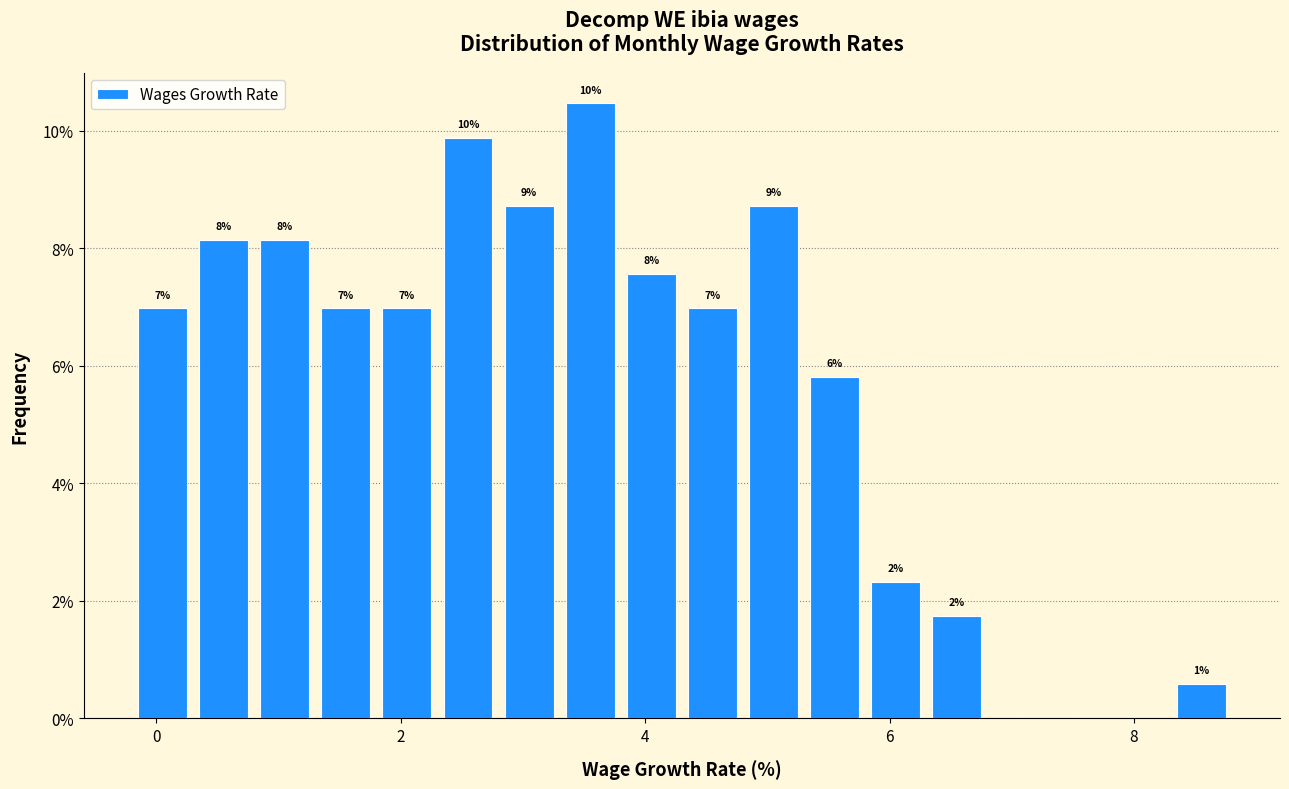

Read against the x-axis, roughly where is the centre of the tallest bar?

3.6